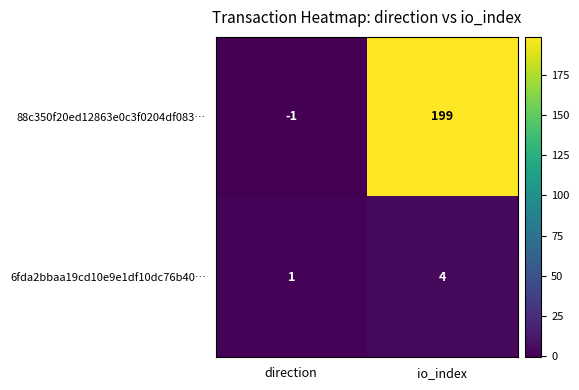

True or false: 6fda2bbaa19cd10e9e1df10dc76b40… has a value of 4 at io_index.

True